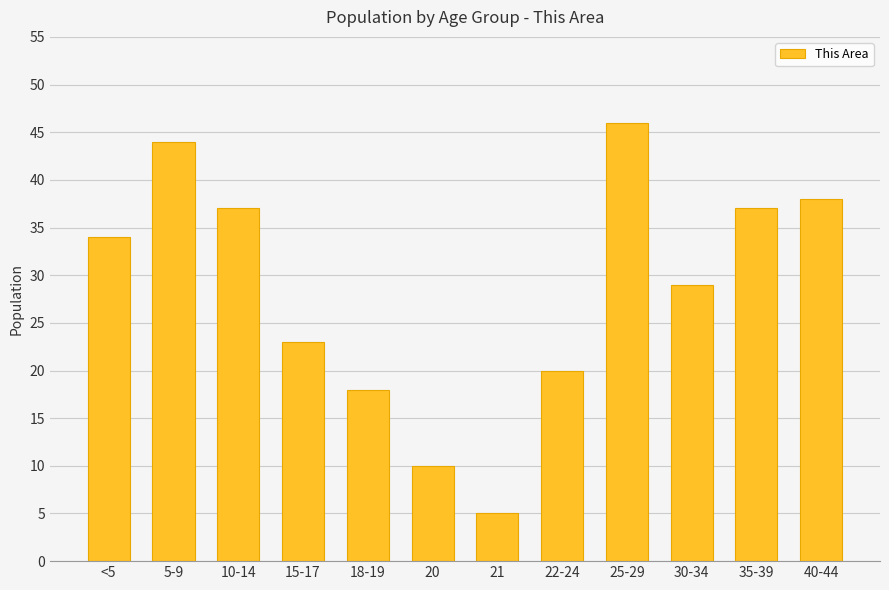

Where is the data nearest to the value 25?

15-17